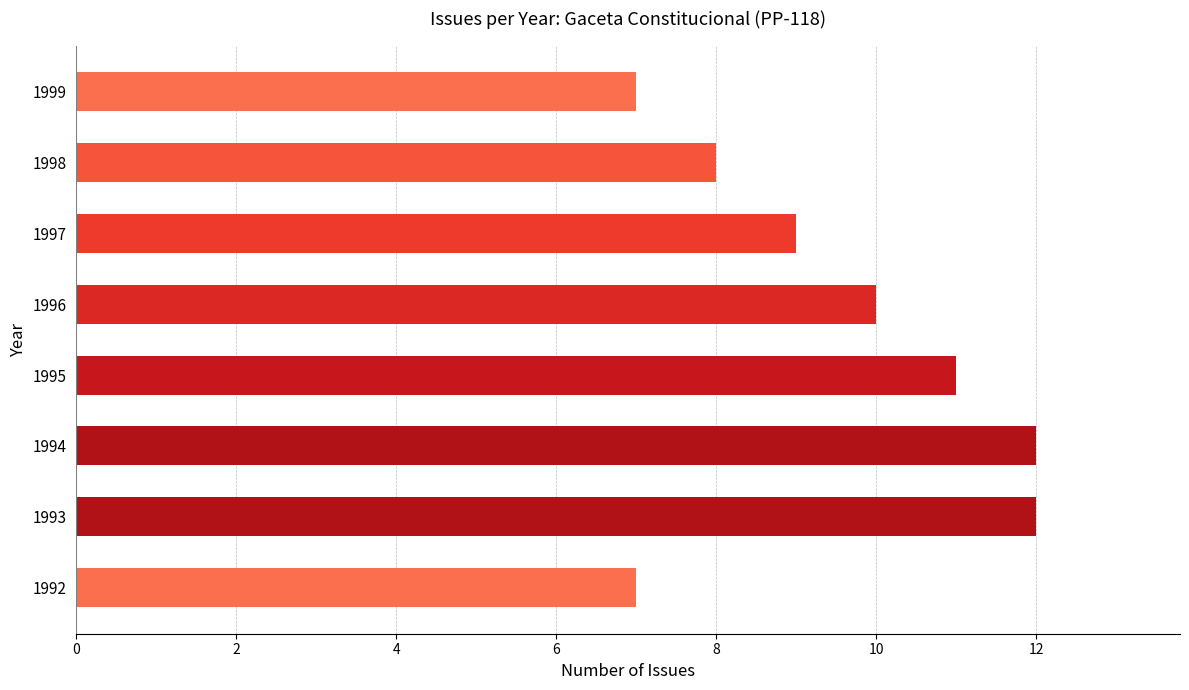

What is the ratio of the value at 1995 to the value at 1992?

1.6